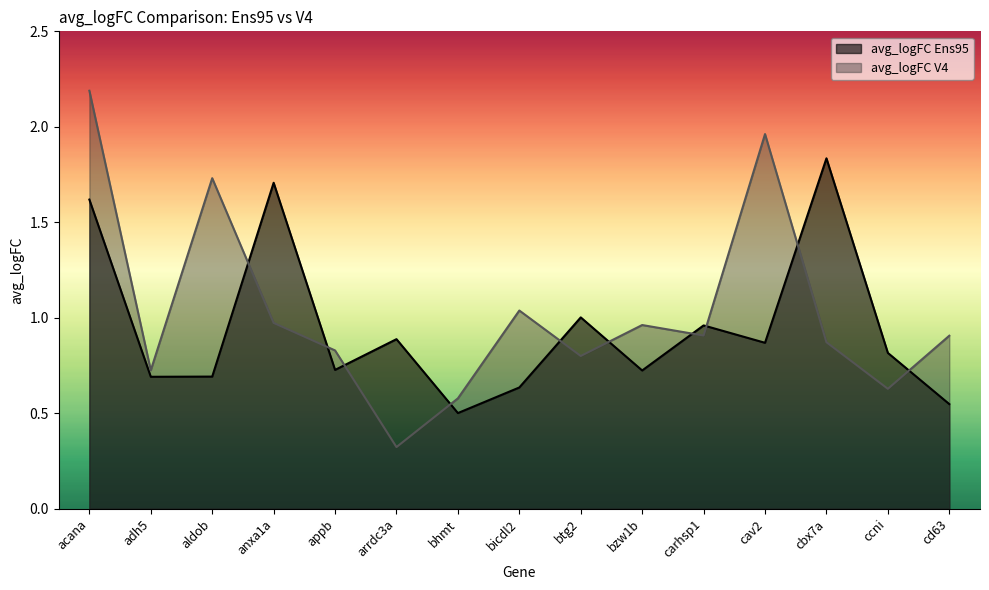

What is the difference between the highest and lowest values at btg2?

0.2